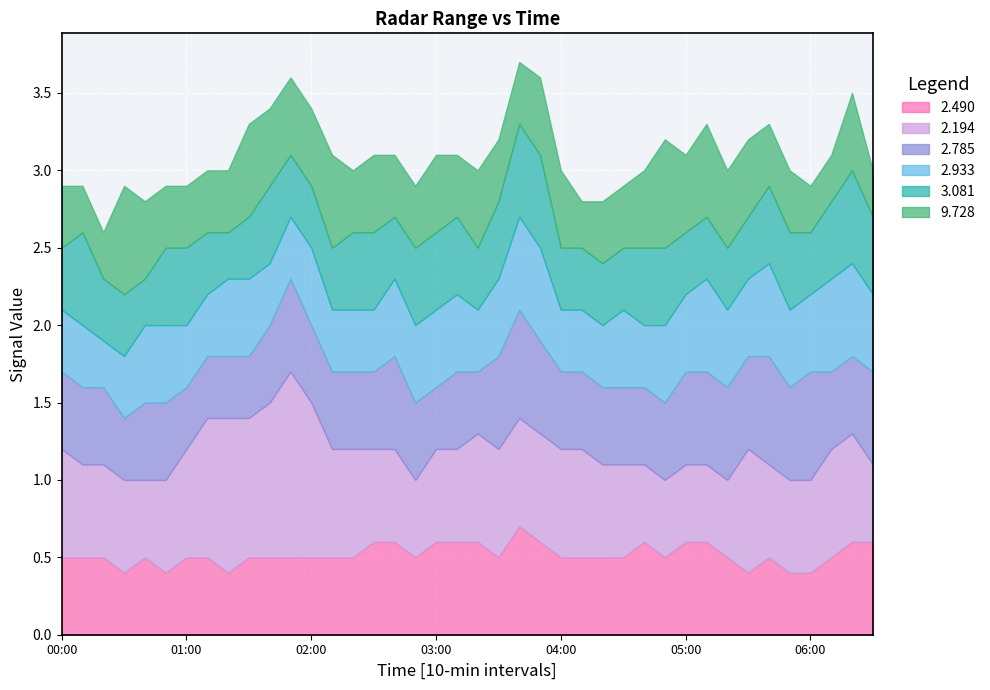

What is the label of the 25th point from the right?

2004/02/08 02:30